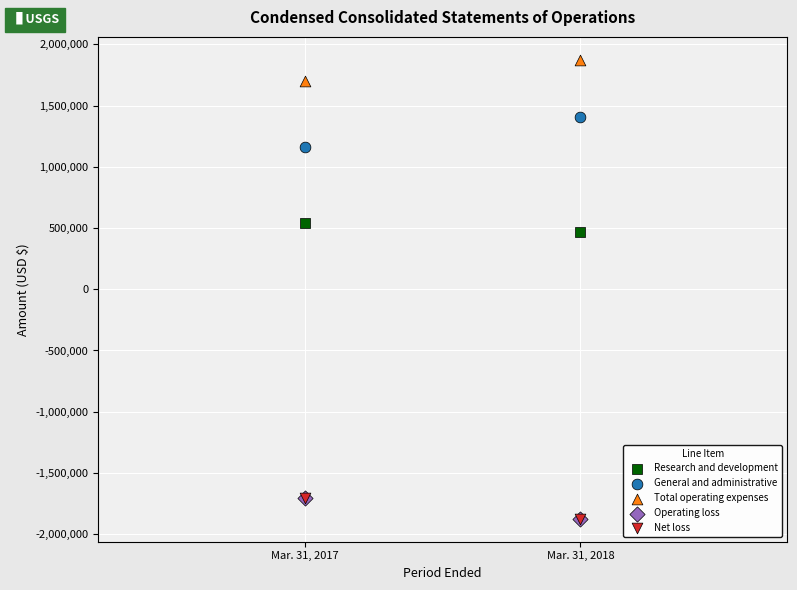

What are all the series names shown in the legend?

Research and development, General and administrative, Total operating expenses, Operating loss, Net loss